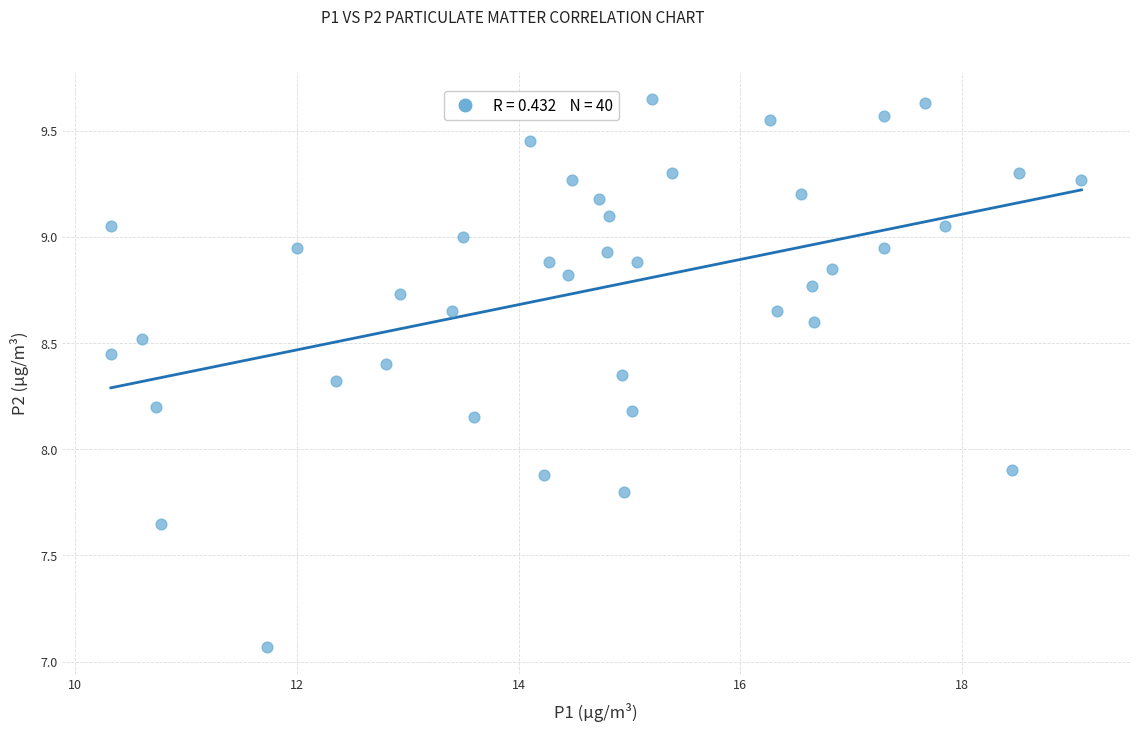

What is the range of Y values (max minus min)?

2.6